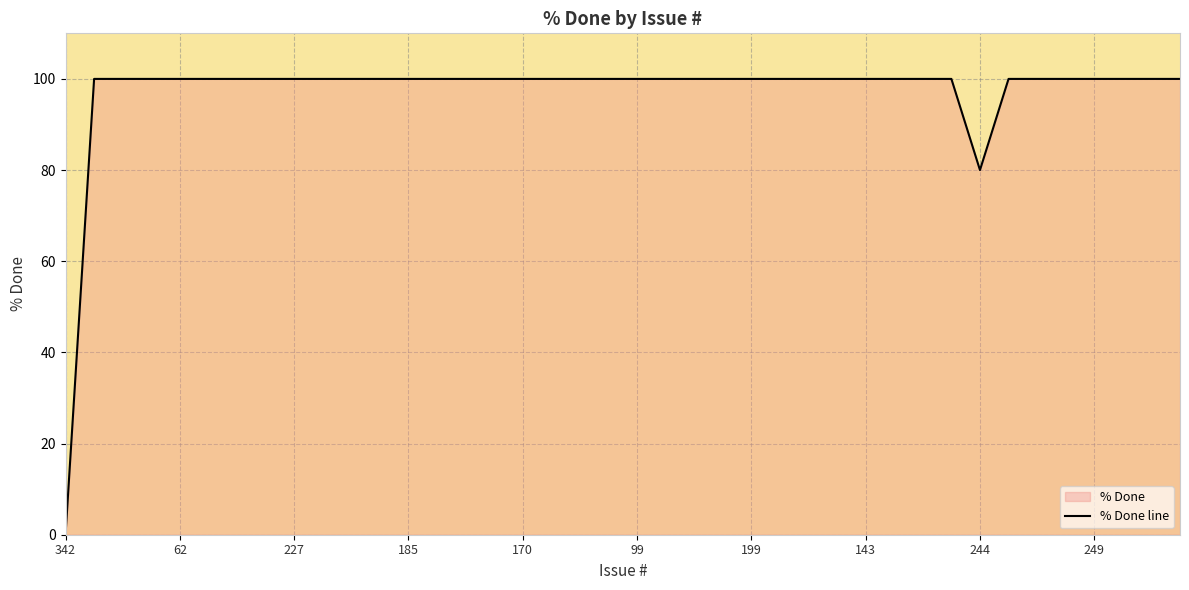

The value at 62 is 100. True or false?

True